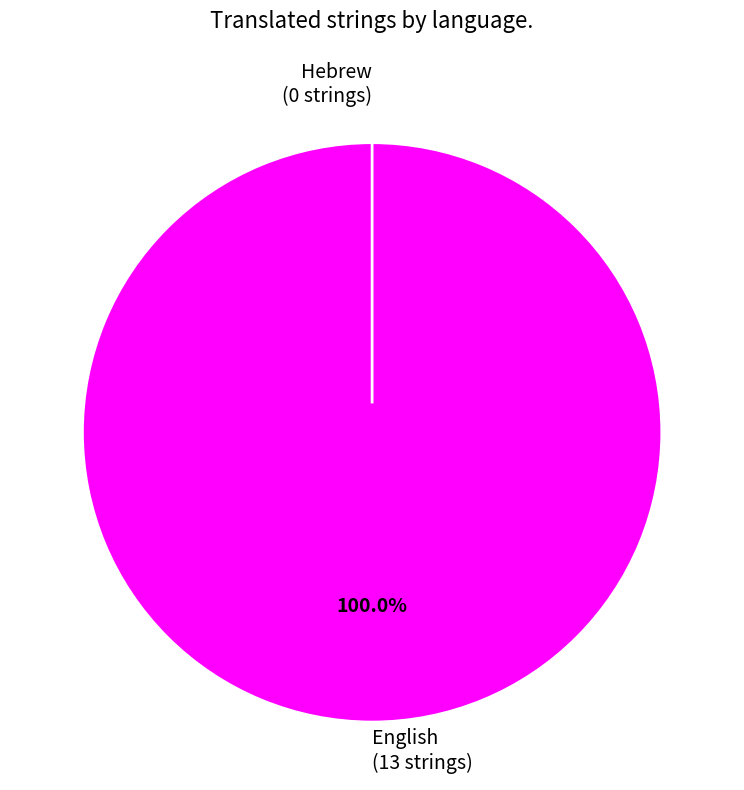

What is the largest slice in the pie chart?

English